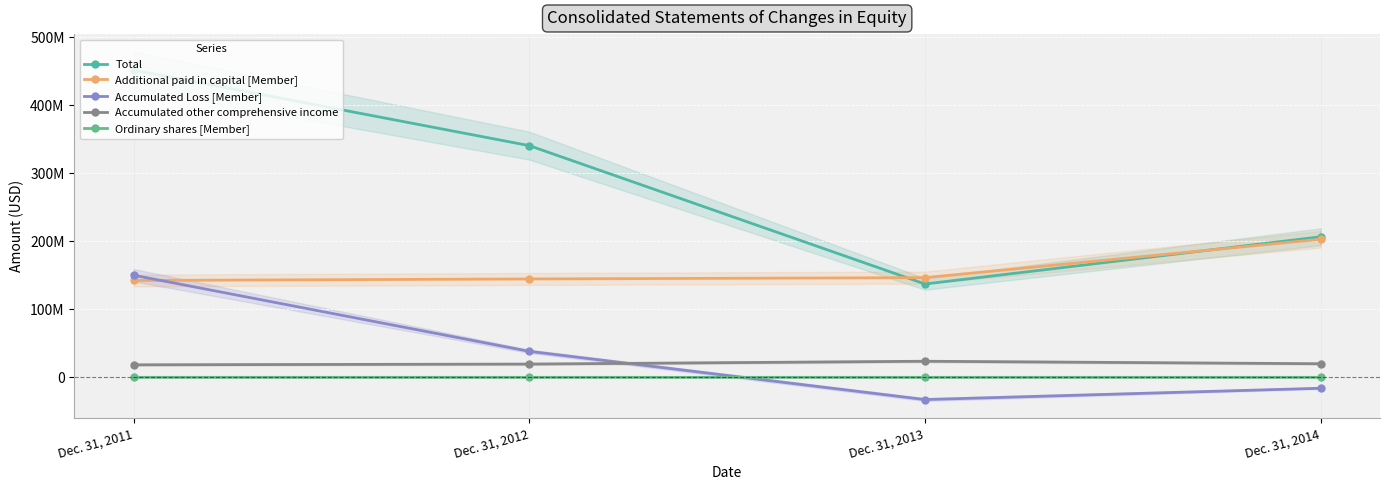

What is the value of the Accumulated other comprehensive income point at the 1st from the left?

18444123